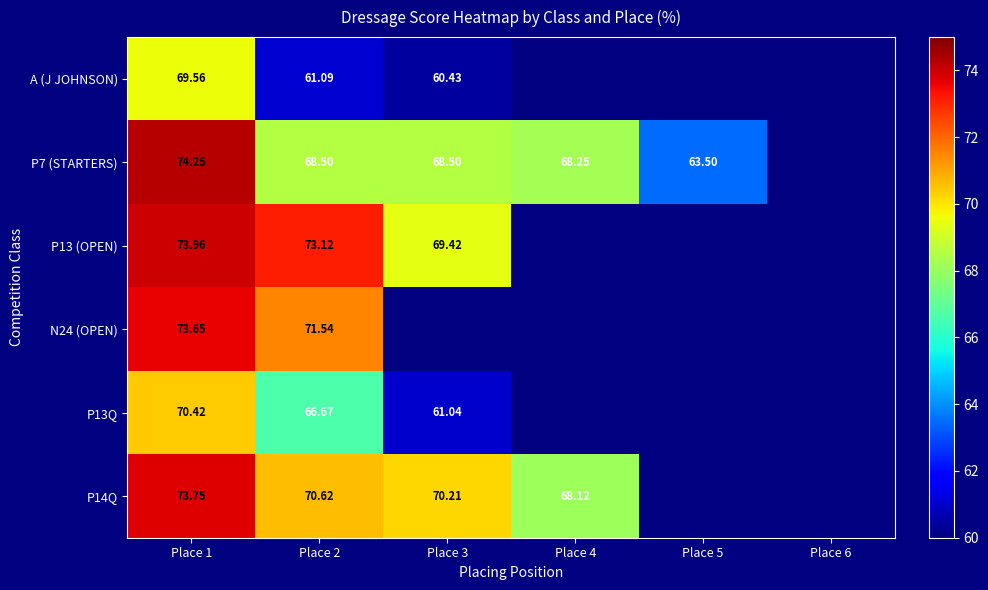

Between Place 6 and Place 1, which is larger?

Place 1